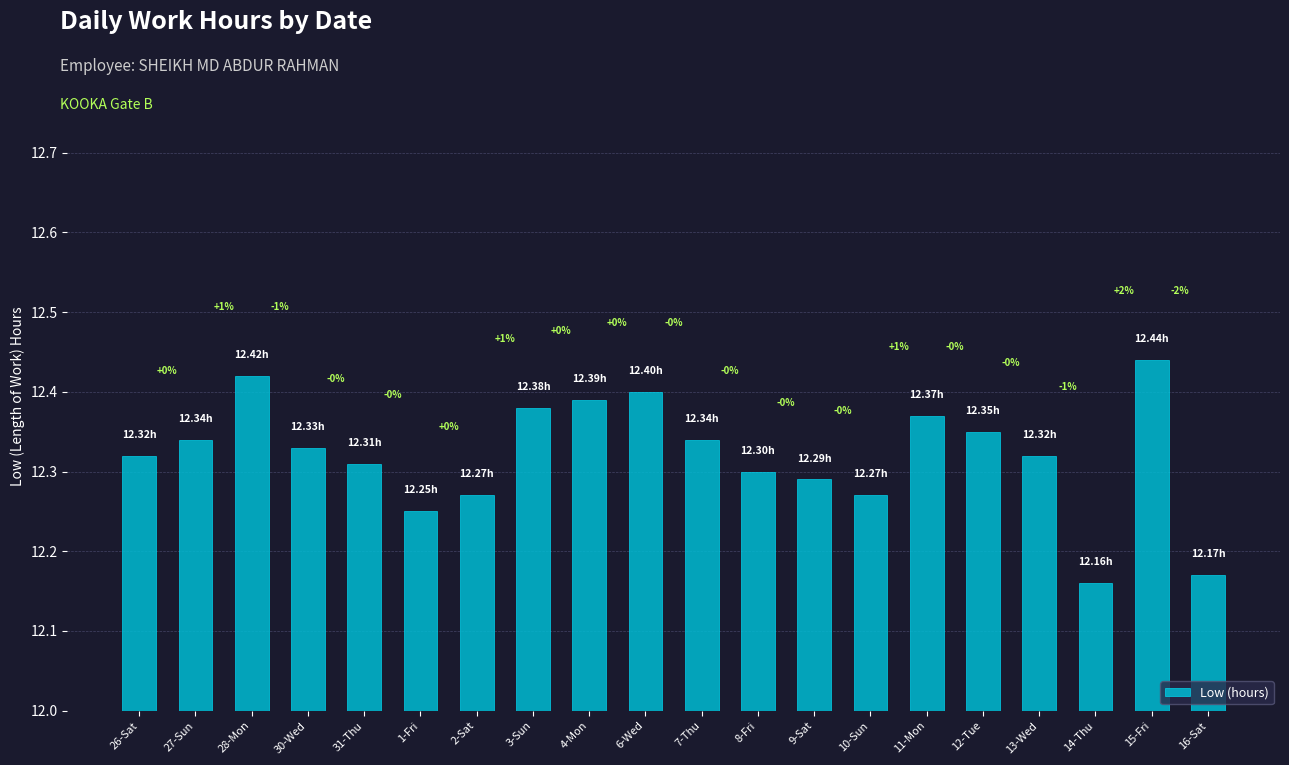

True or false: the data shows 18.0 at 3-Sun.

False